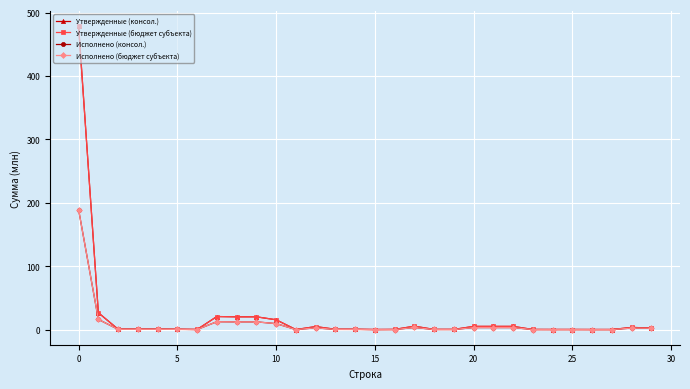

What is the label of the 27th point from the left?

26